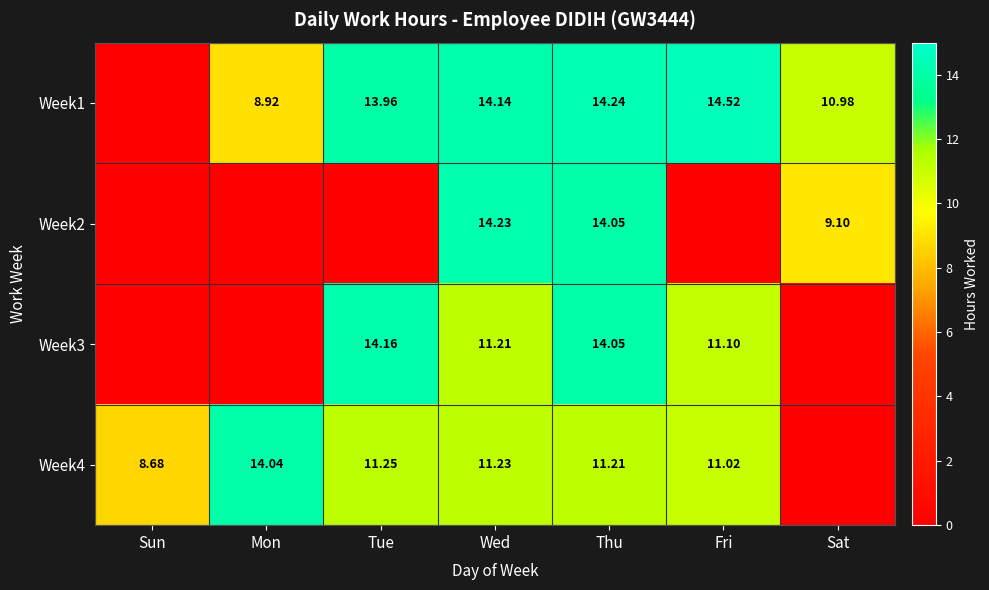

How many positive values does the Week3 series have?

4